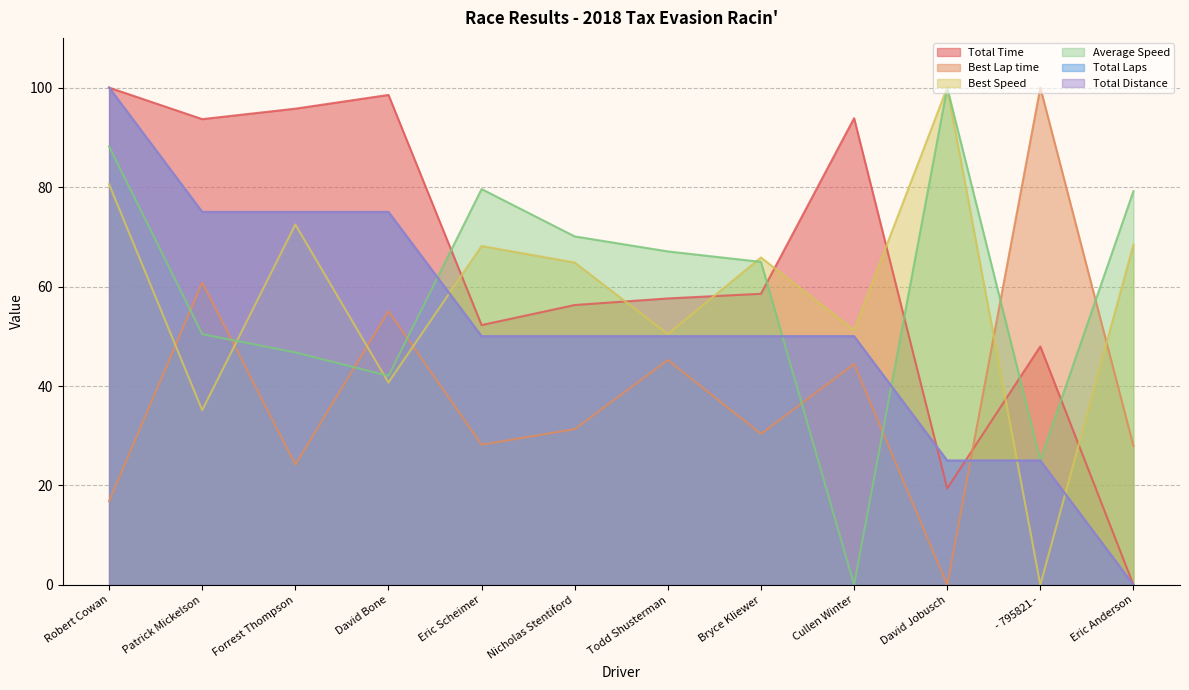

What are all the series names shown in the legend?

Total Time, Best Lap time, Best Speed, Average Speed, Total Laps, Total Distance